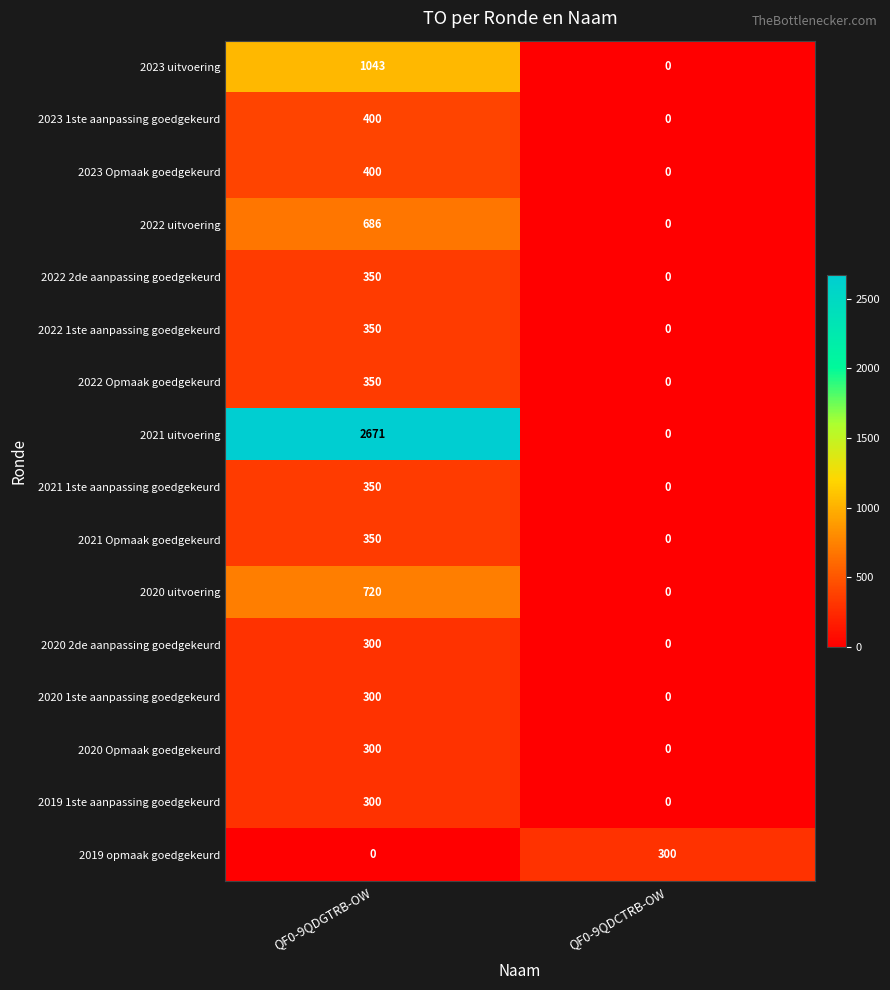

List the labels in order of 2019 opmaak goedgekeurd value, smallest first.

QF0-9QDGTRB-OW, QF0-9QDCTRB-OW